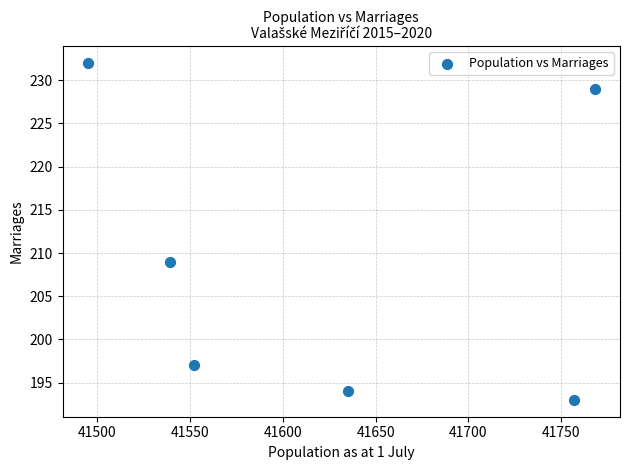

What is the range of X values (max minus min)?

273